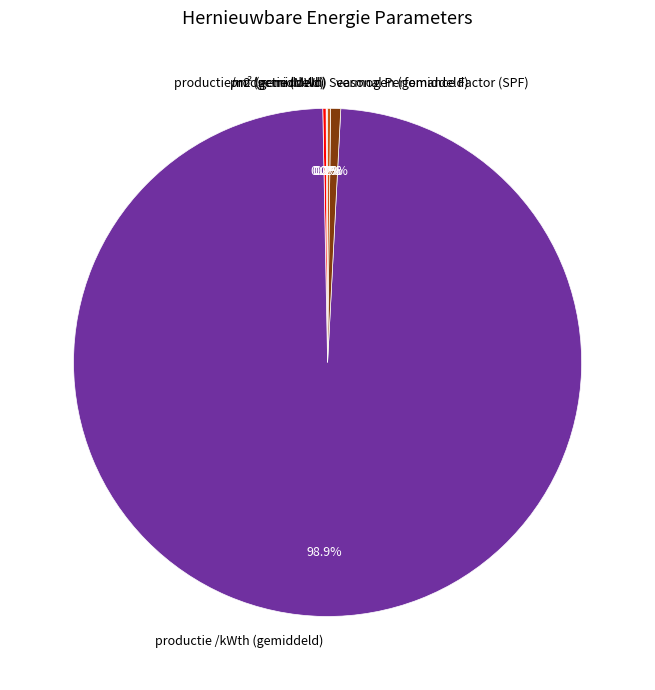

What is the largest slice in the pie chart?

productie /kWth (gemiddeld)